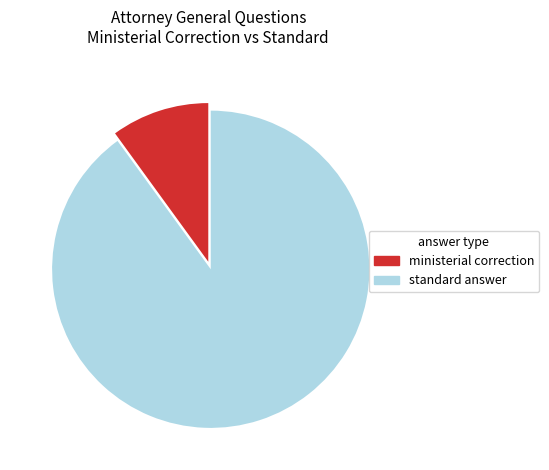

What is the largest slice in the pie chart?

standard answer